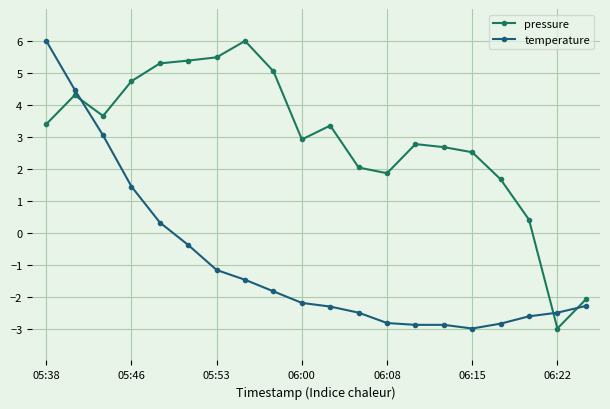

How many negative values does the pressure series have?

2